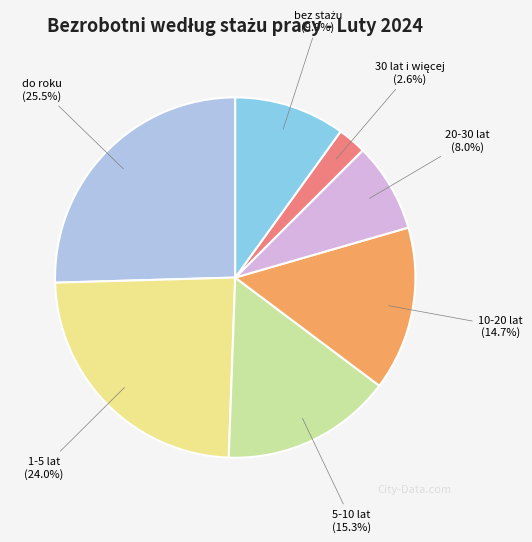

To the nearest percent, what is the difference between the largest and smallest slice percentages?

23%